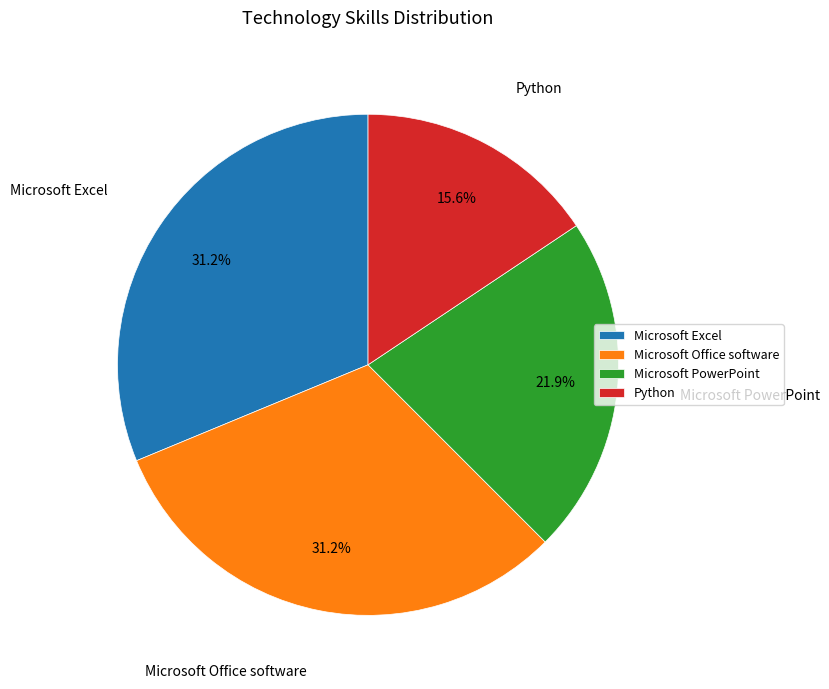

What is the ratio of the value at Microsoft PowerPoint to the value at Microsoft Excel?

0.7